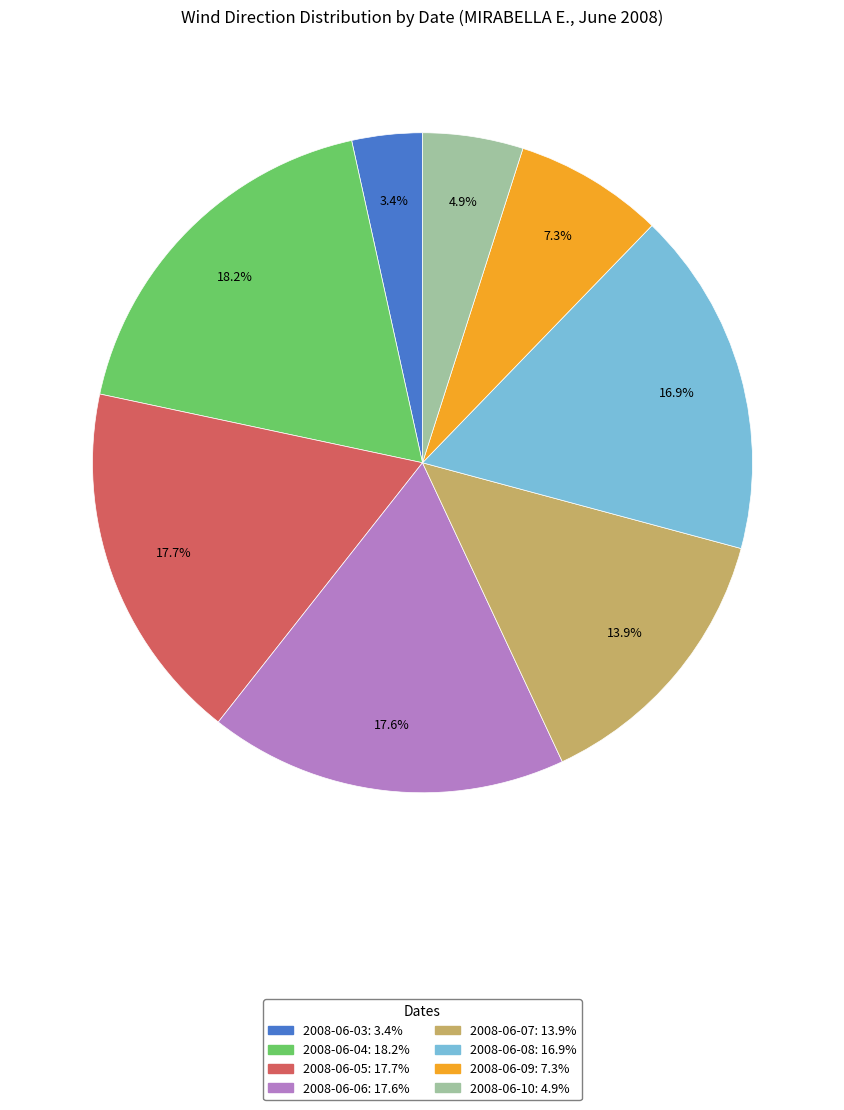

What is the smallest slice in the pie chart?

2008-06-03